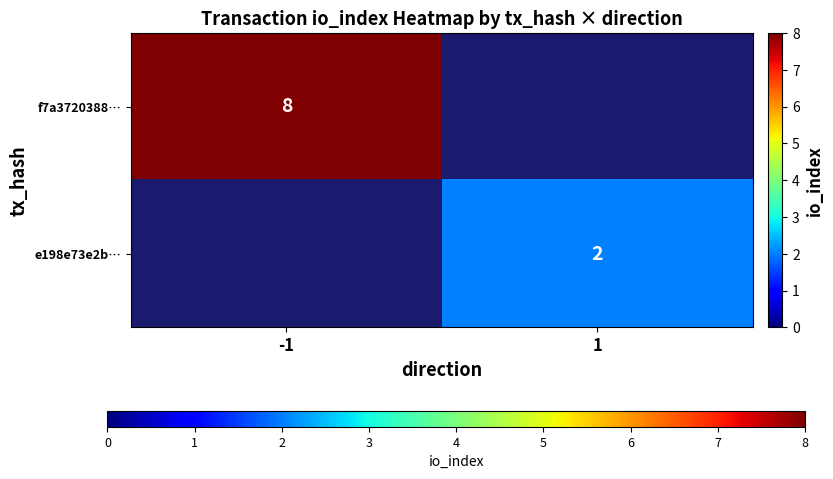

Is it true that f7a3720388… equals 8 at -1?

True